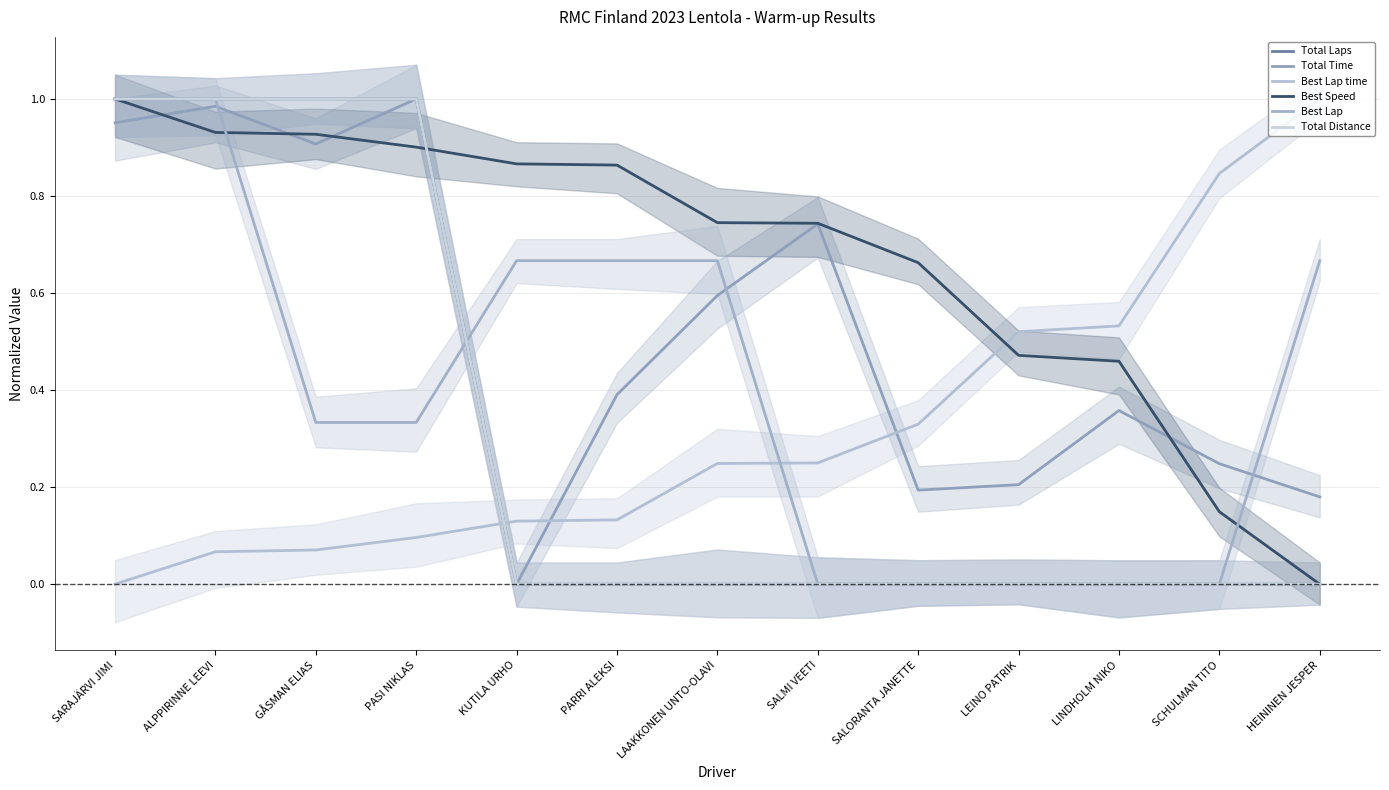

What is the value of the Best Speed point at the 5th from the left?

0.9